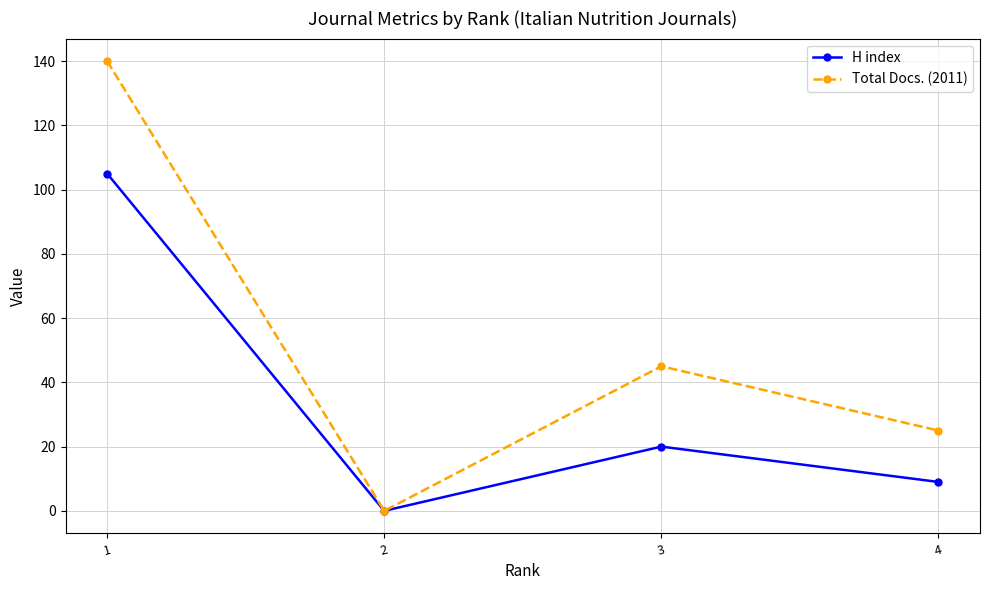

Read the Total Docs. (2011) value at 1.

140